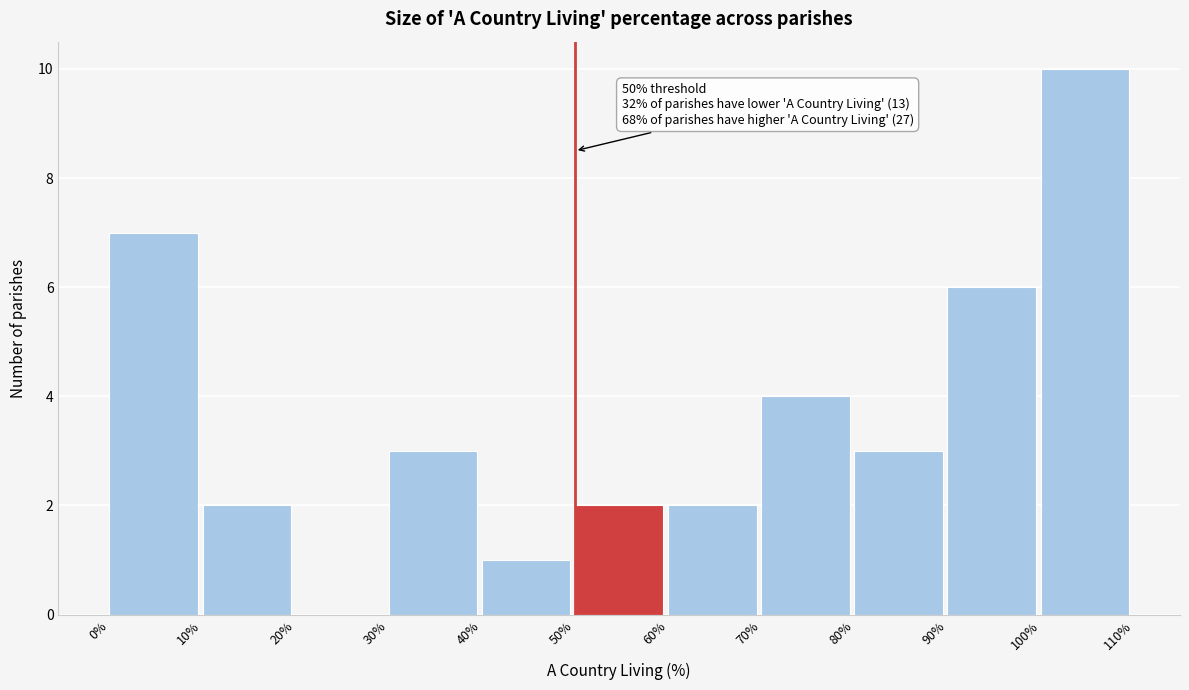

Which range on the x-axis has the tallest bar?

100% to 110%